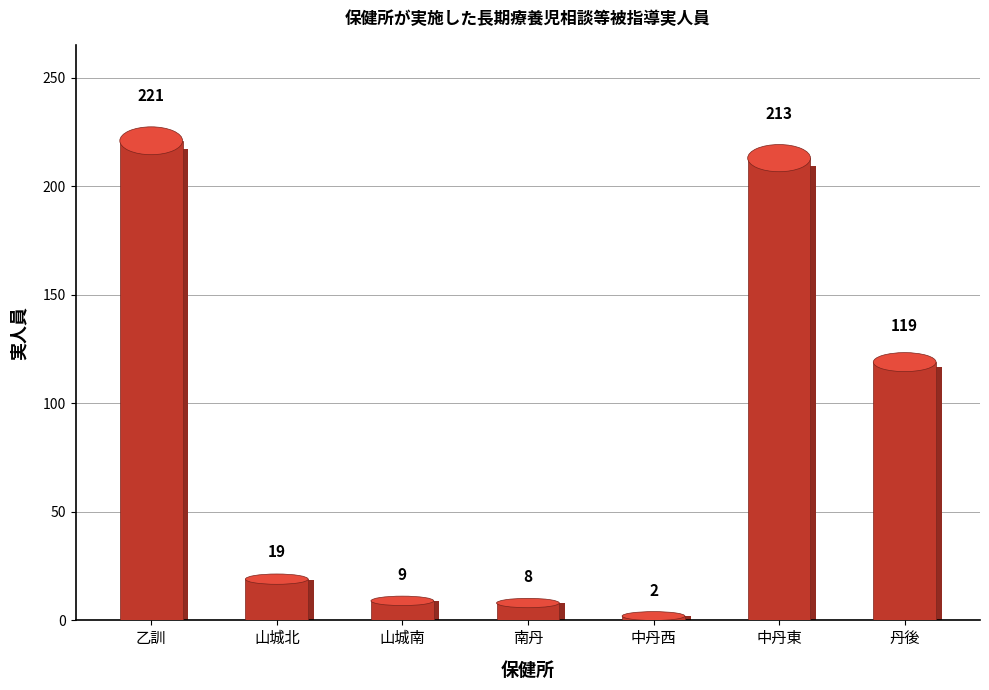

What is the minimum value shown in the chart?

2